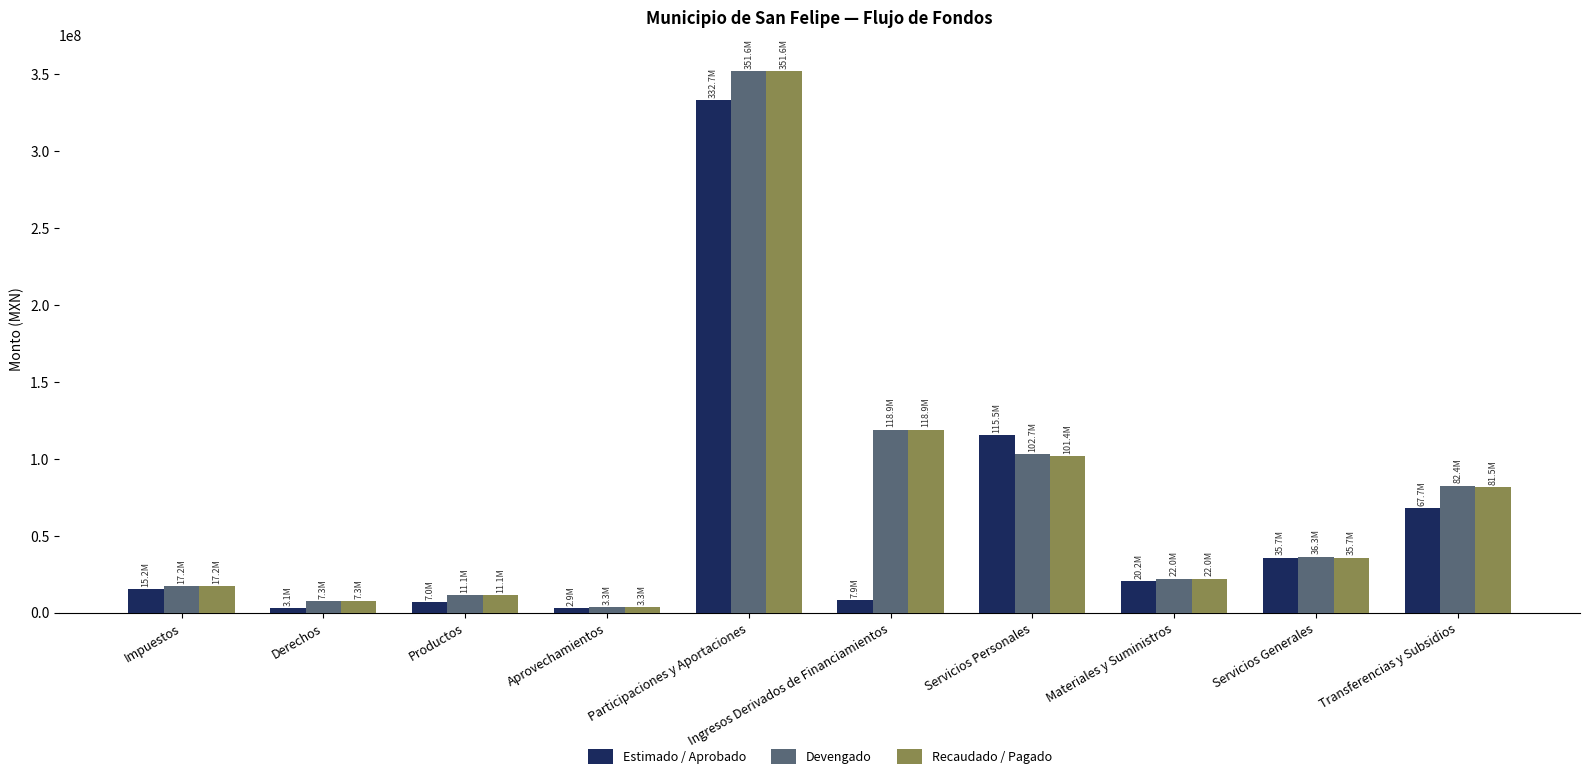

How many values in the Recaudado / Pagado series exceed 35743932?

5